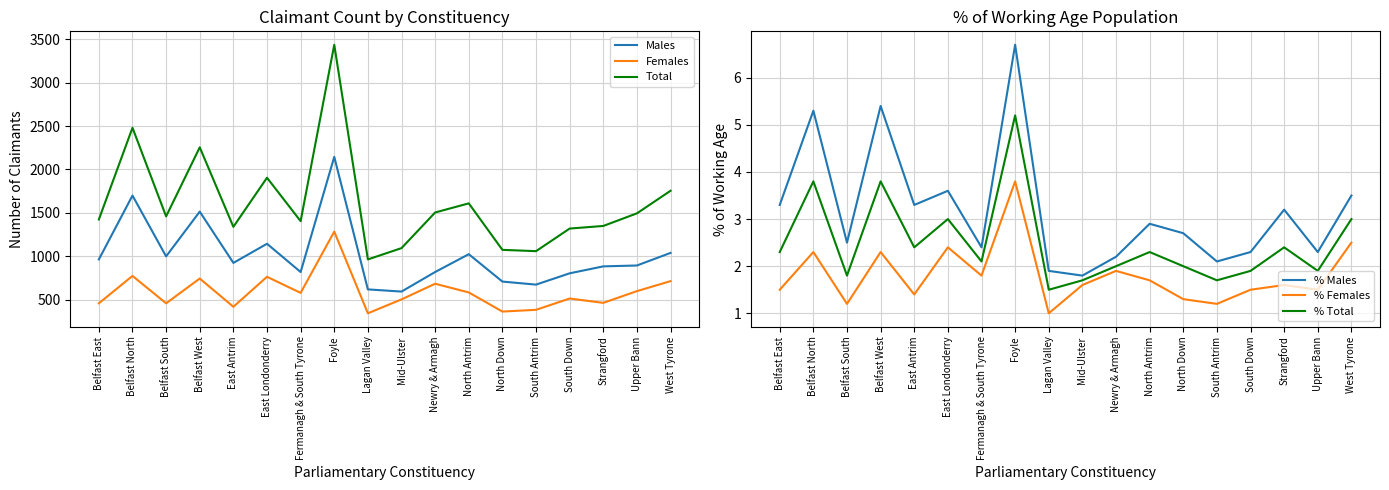

Is it true that Total equals 2286.7 at Fermanagh & South Tyrone?

False